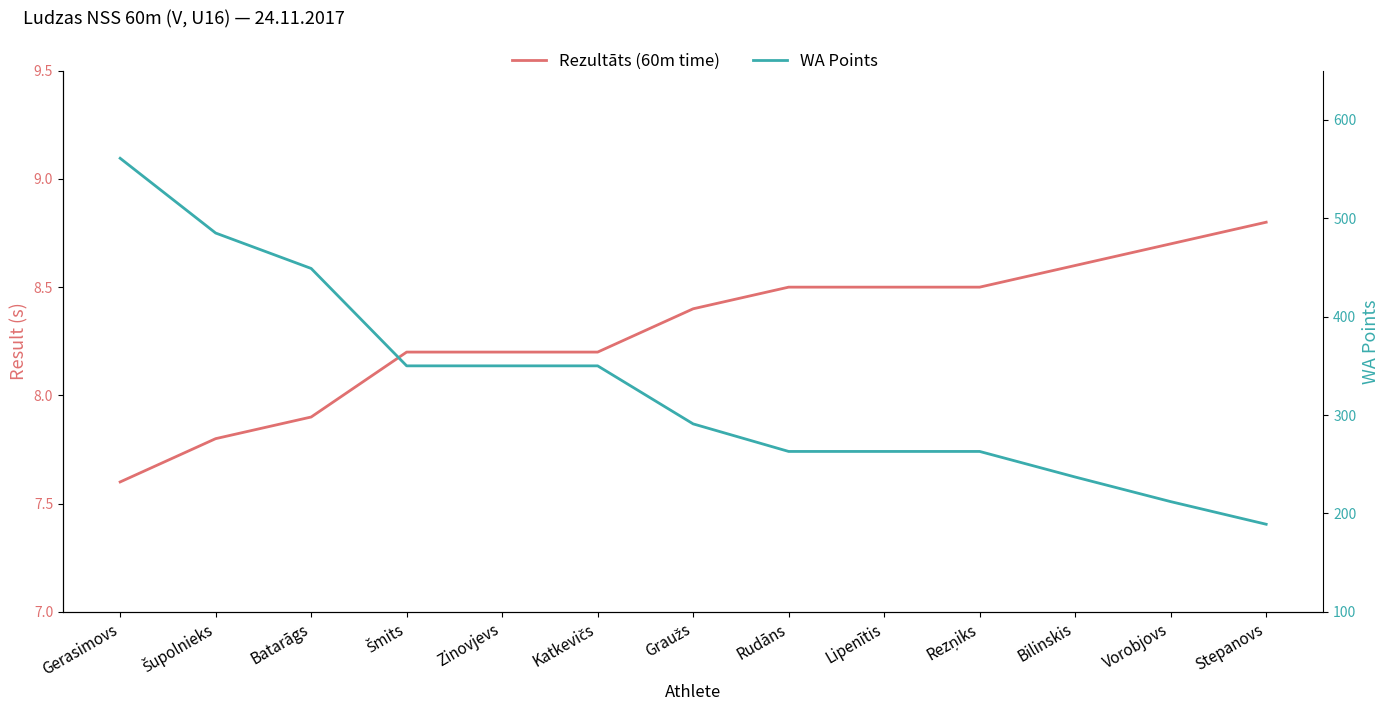

List the labels in order of WA Points value, largest first.

Gerasimovs, Šupolnieks, Batarāgs, Šmits, Zinovjevs, Katkevičs, Graužs, Rudāns, Lipenītis, Rezņiks, Bilinskis, Vorobjovs, Stepanovs